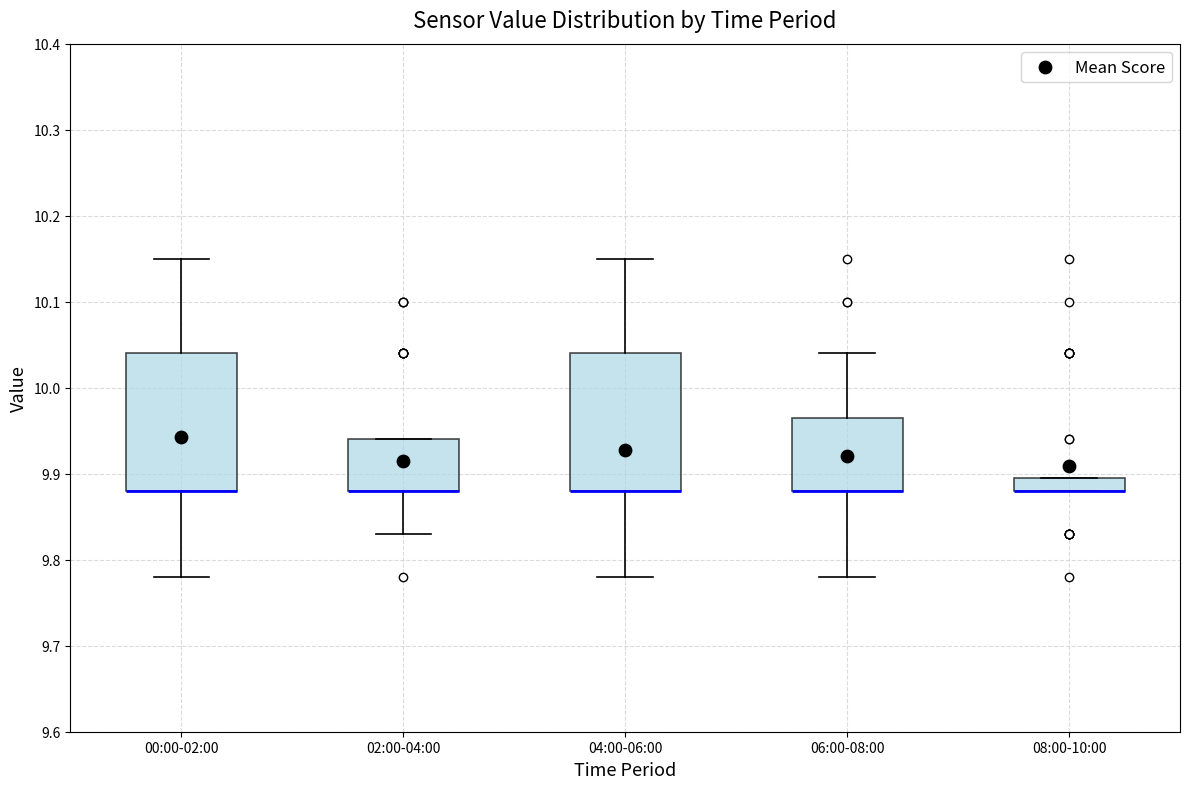

Where is the upper edge of the box for 00:00-02:00 on the y-axis? The values are not printed on the chart, so give them approximately, as read against the axis.

10.04